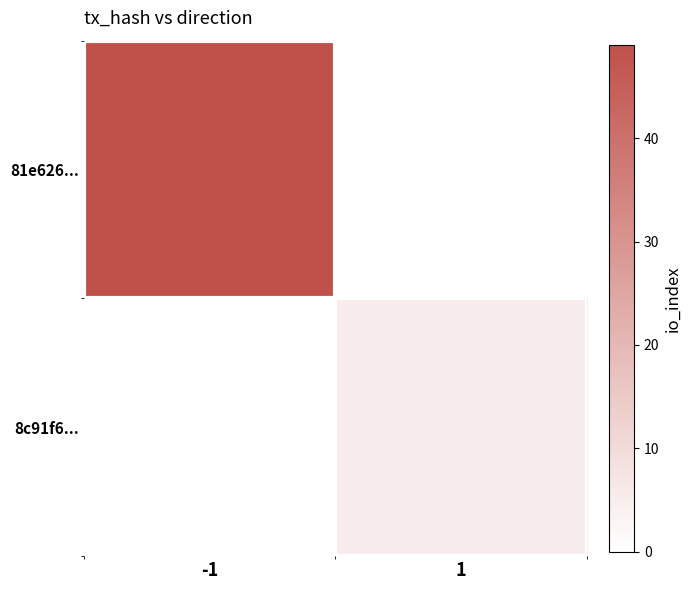

True or false: 81e626... has a value of 21.1 at -1.

False